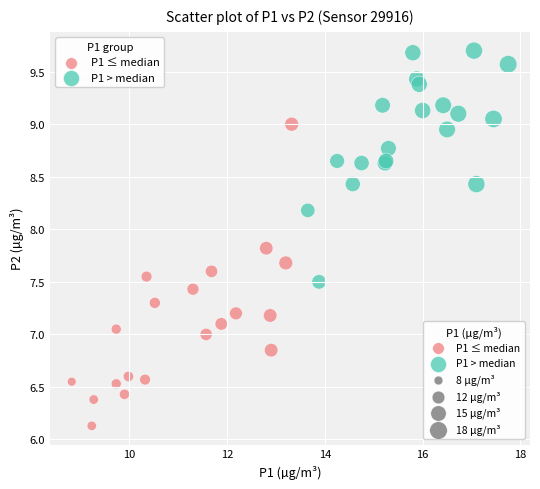

Which series reaches the maximum Y coordinate?

P1 > median